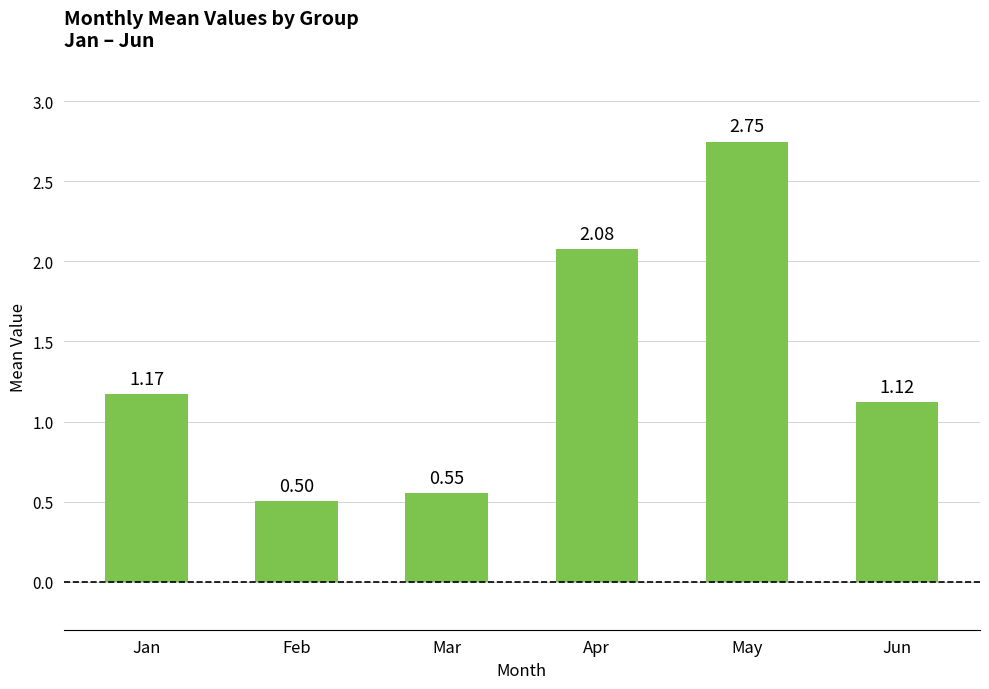

Is it true that the value at Feb is 0.5?

True